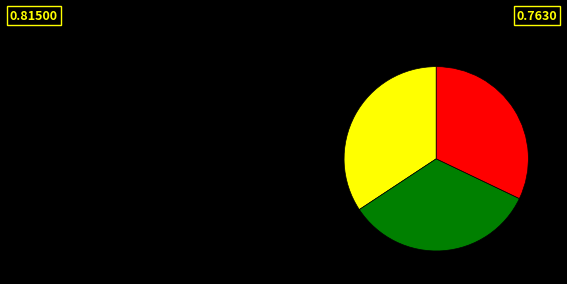

Is there any slice that represents more than half of the pie?

No